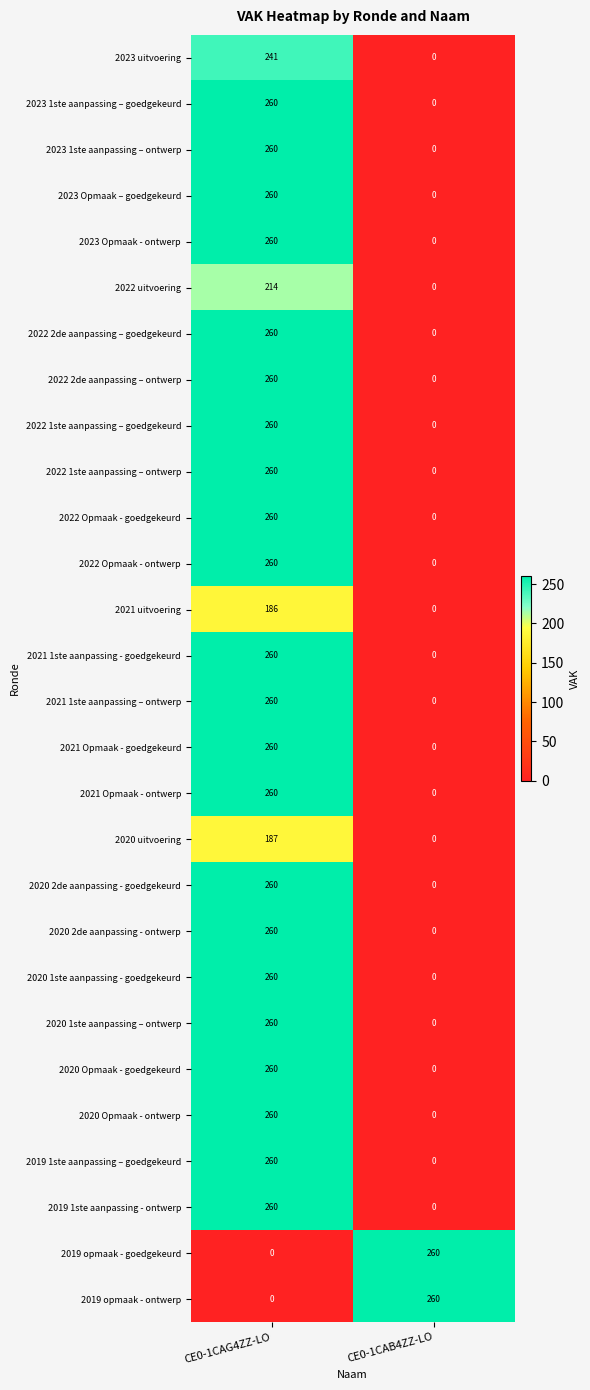

List the labels in order of 2019 opmaak - goedgekeurd value, largest first.

CE0-1CAB4ZZ-LO, CE0-1CAG4ZZ-LO